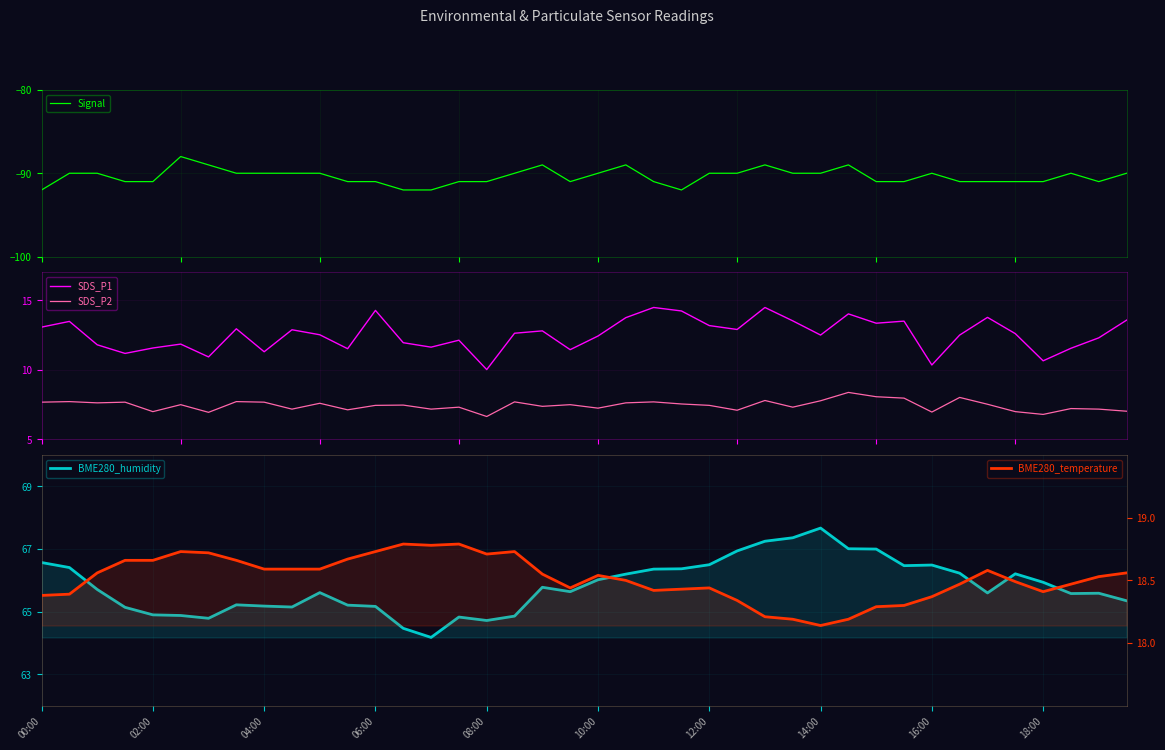

What is the minimum value for Signal?

-92